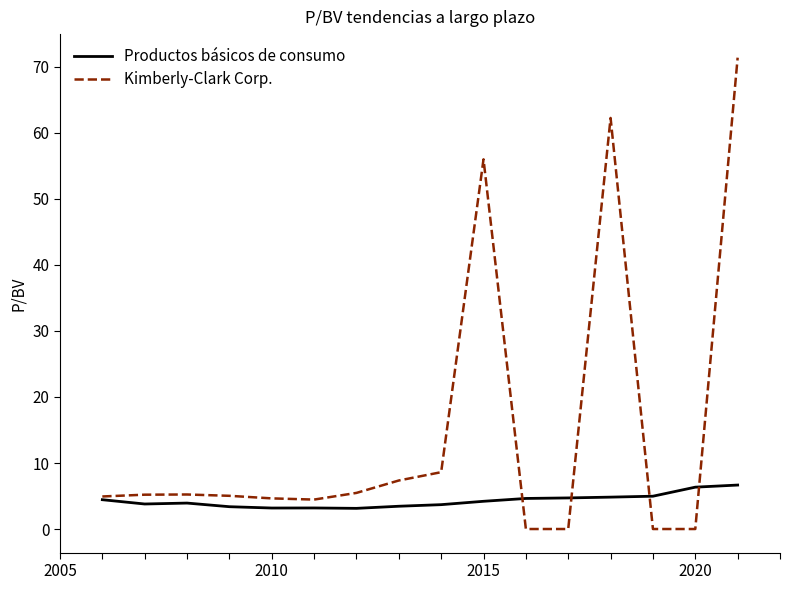

Rank the series by their average value, from highest to lowest.

Kimberly-Clark Corp., Productos básicos de consumo